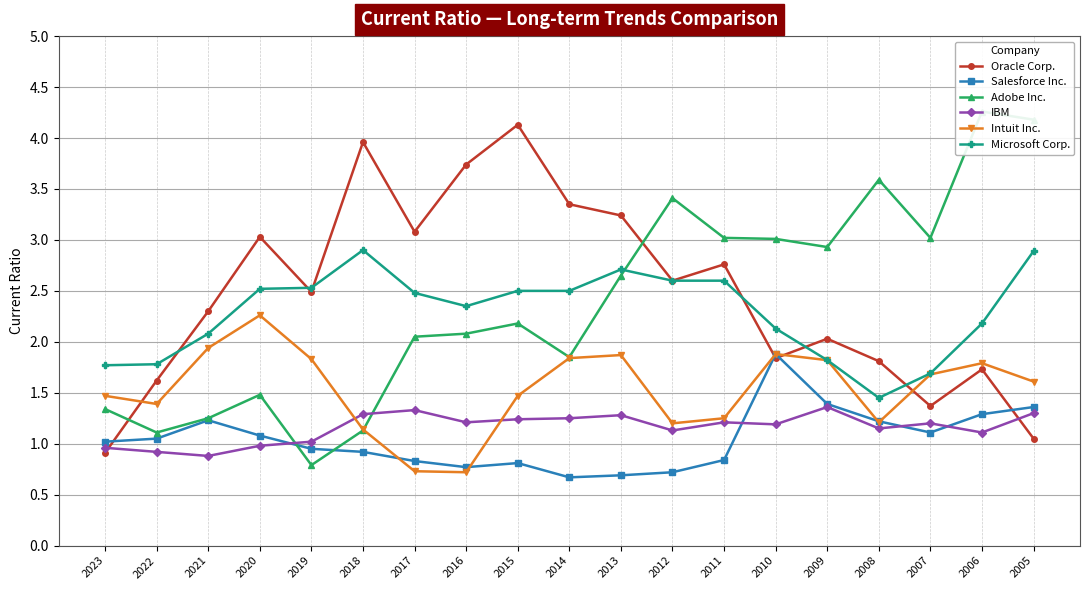

What is the value of the Microsoft Corp. point at the 6th from the left?

2.9